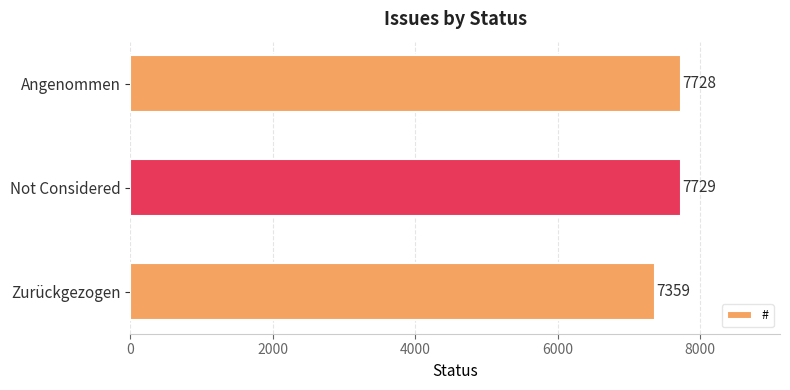

What is the minimum value shown in the chart?

7359